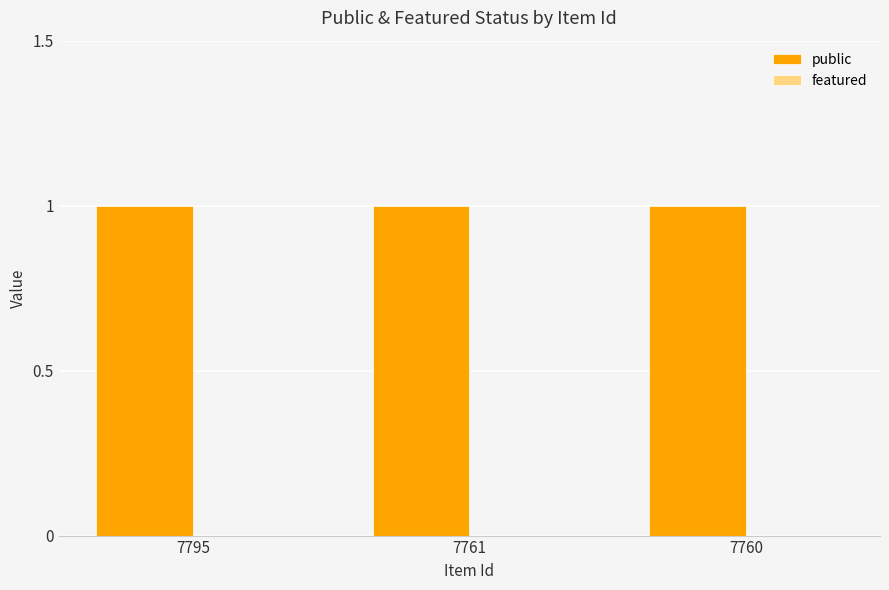

At which category is the sum across all series the highest?

7795